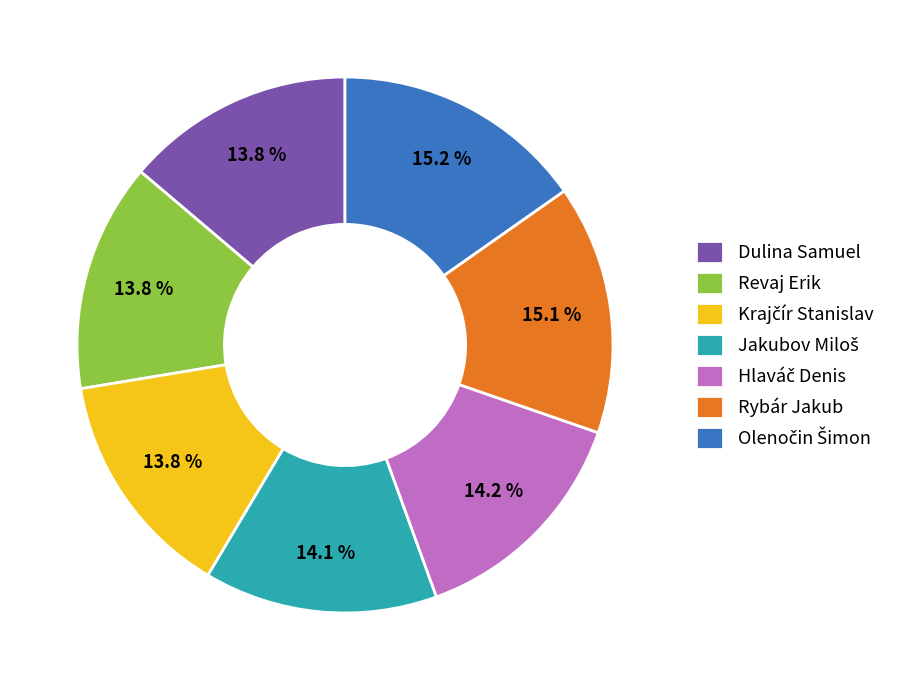

How many segments does this pie chart have?

7